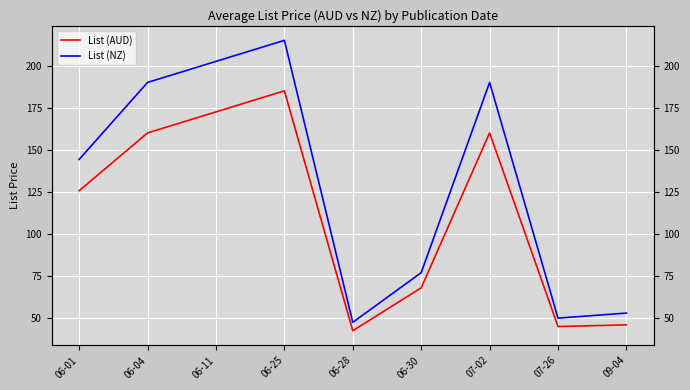

Is the value of List (NZ) at 06-30 greater than the value of List (AUD) at 06-11?

No